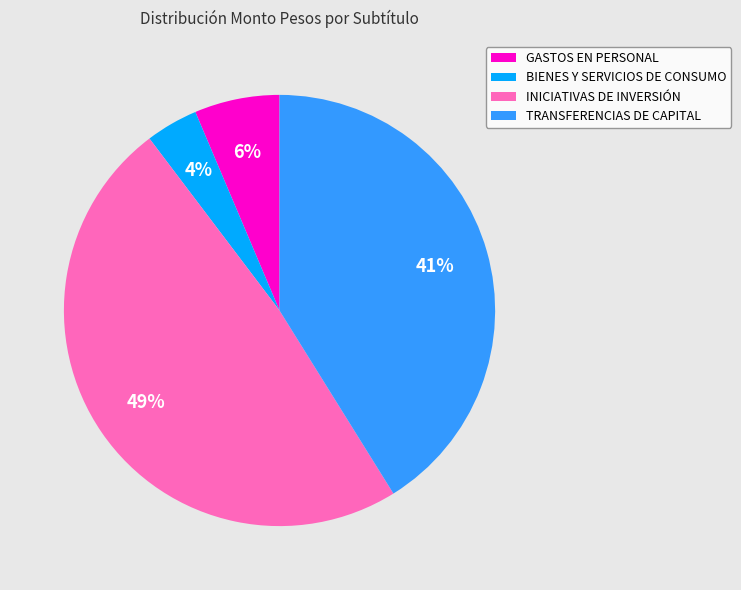

How many segments does this pie chart have?

4